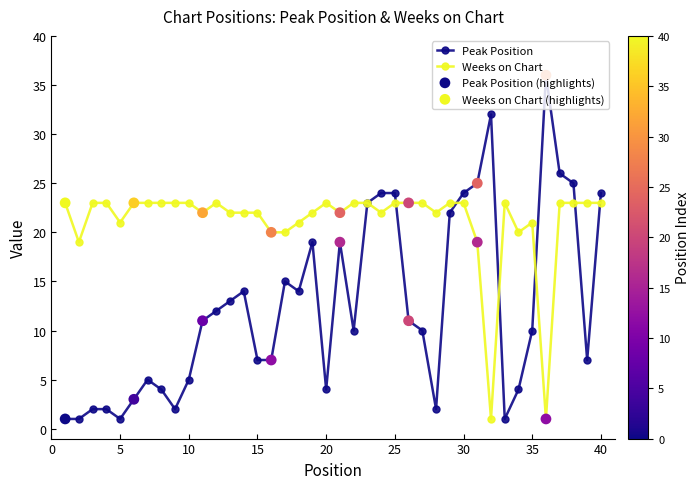

Which series has the widest spread of values?

Peak Position